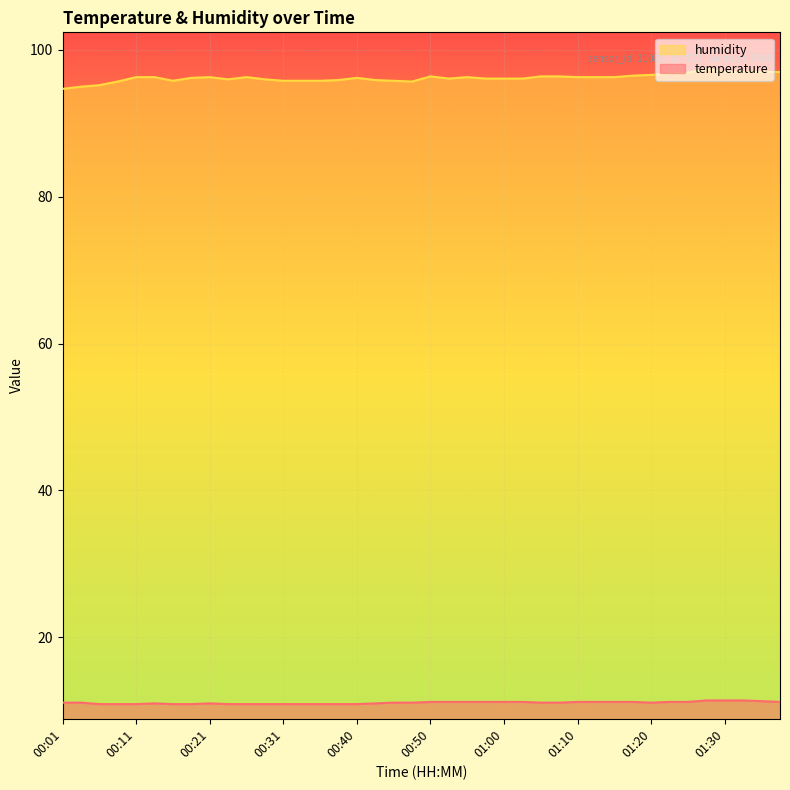

Between 00:16 and 01:12, which series saw the biggest shift?

humidity